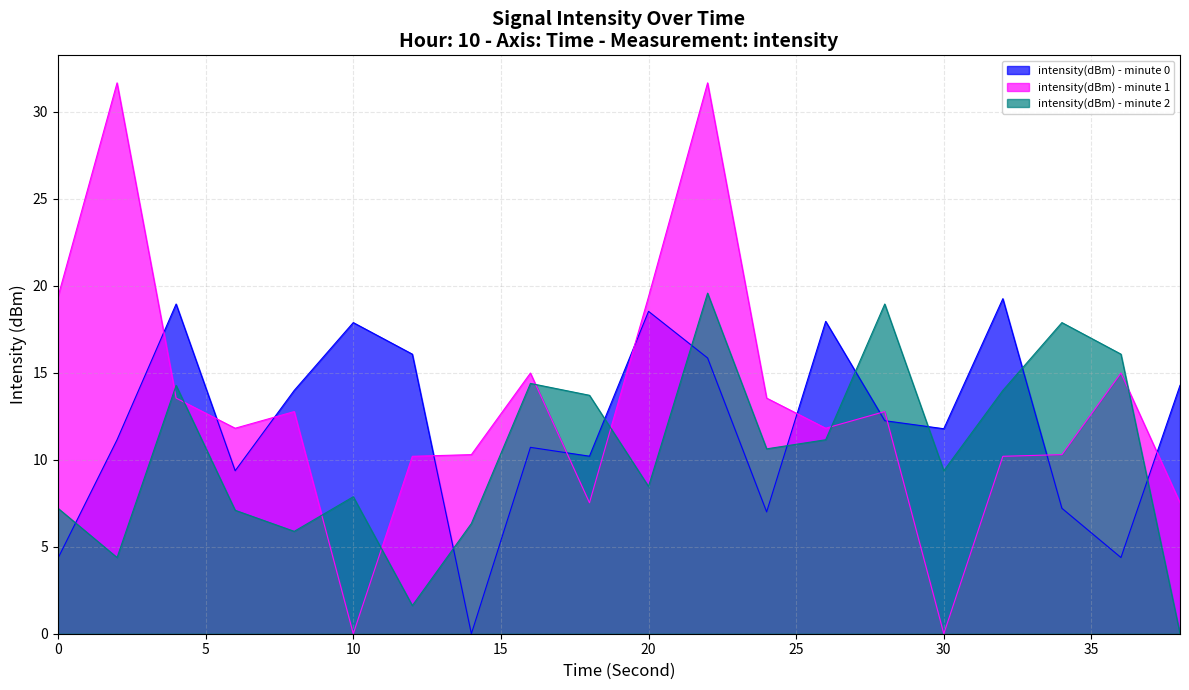

What are all the series names shown in the legend?

intensity(dBm) - minute 0, intensity(dBm) - minute 1, intensity(dBm) - minute 2